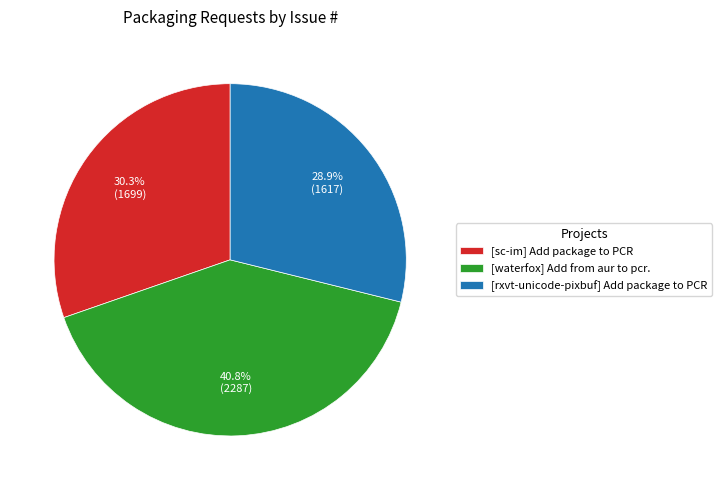

To the nearest percent, what portion does [rxvt-unicode-pixbuf] Add package to PCR represent?

29%